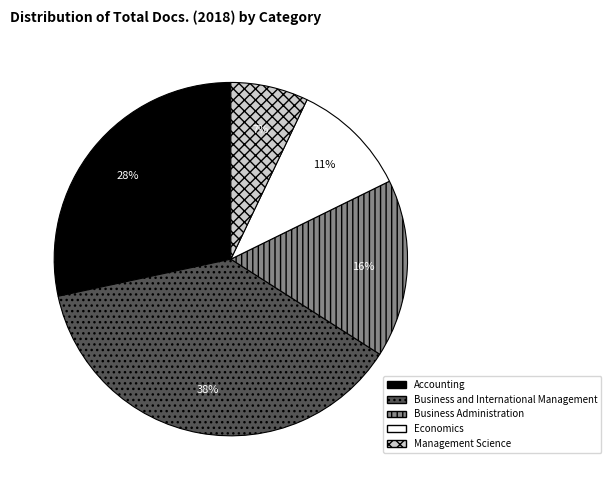

To the nearest percent, what is the combined percentage of Management Science and Business Administration?

23%